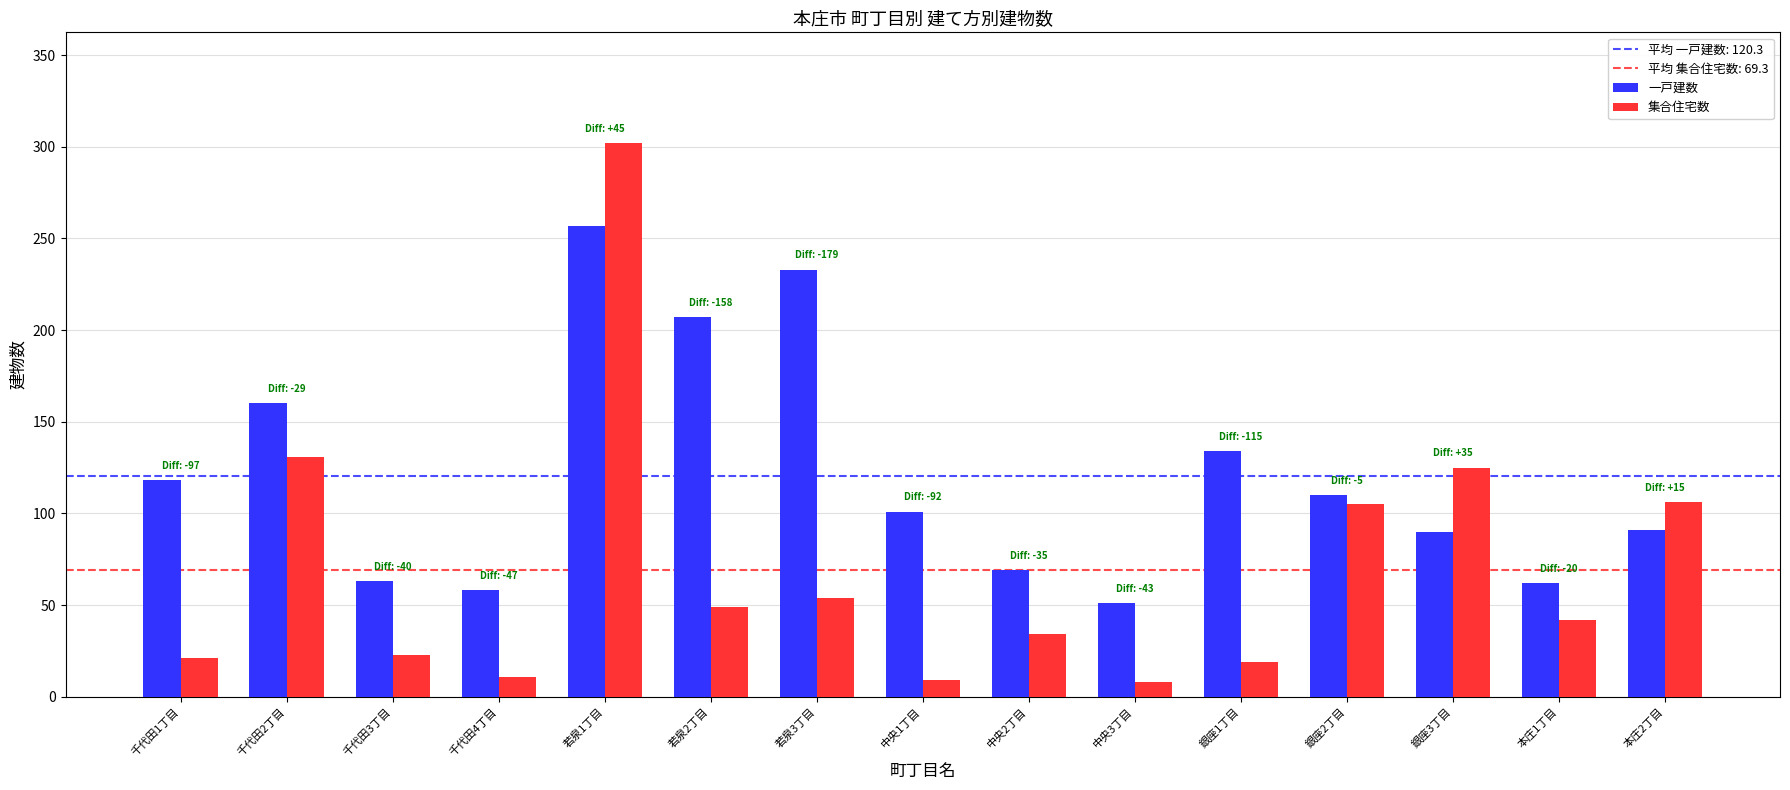

How many values in the 一戸建数 series are below 101?

7